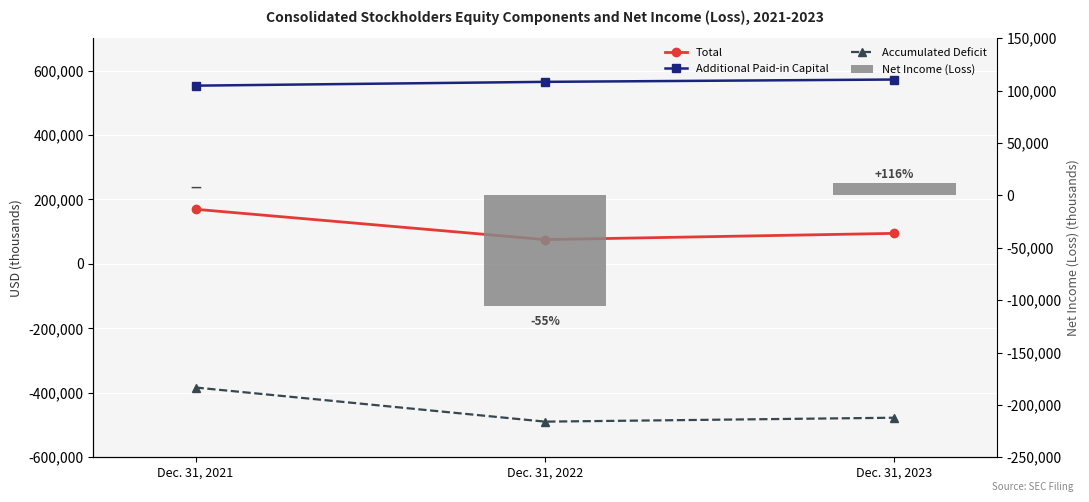

Between Dec. 31, 2023 and Dec. 31, 2022, which is larger?

Dec. 31, 2023